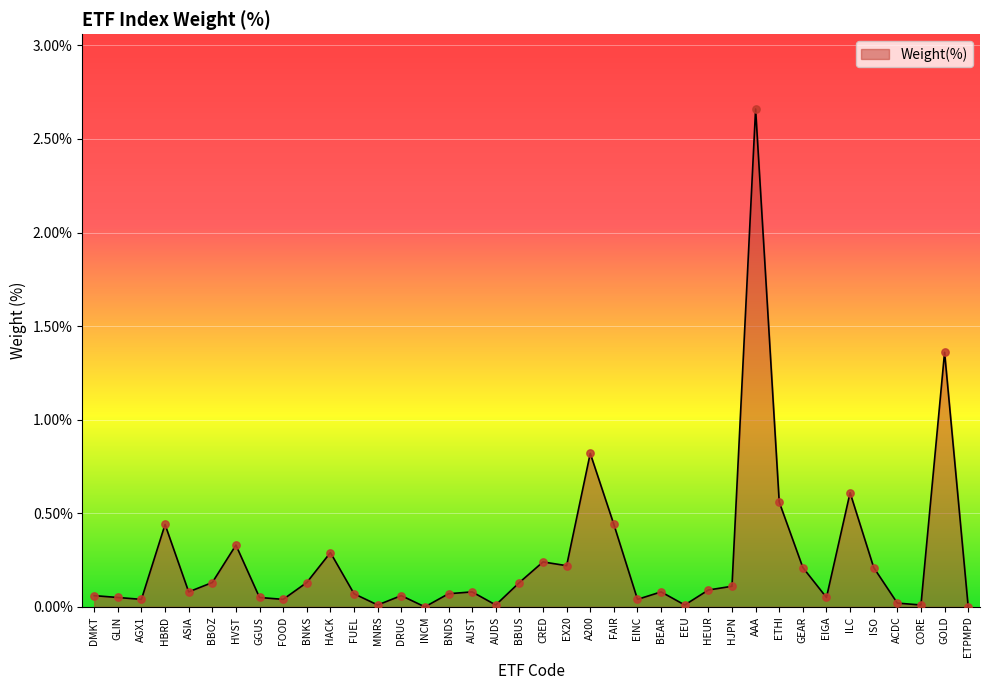

What is the change in value from HBRD to ETHI?

+0.1